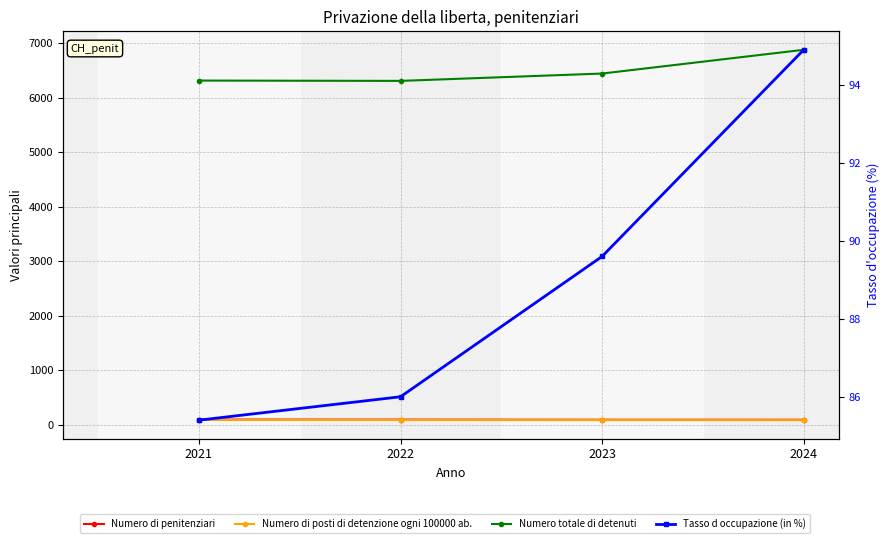

Does the chart display data point markers on the line(s)?

Yes